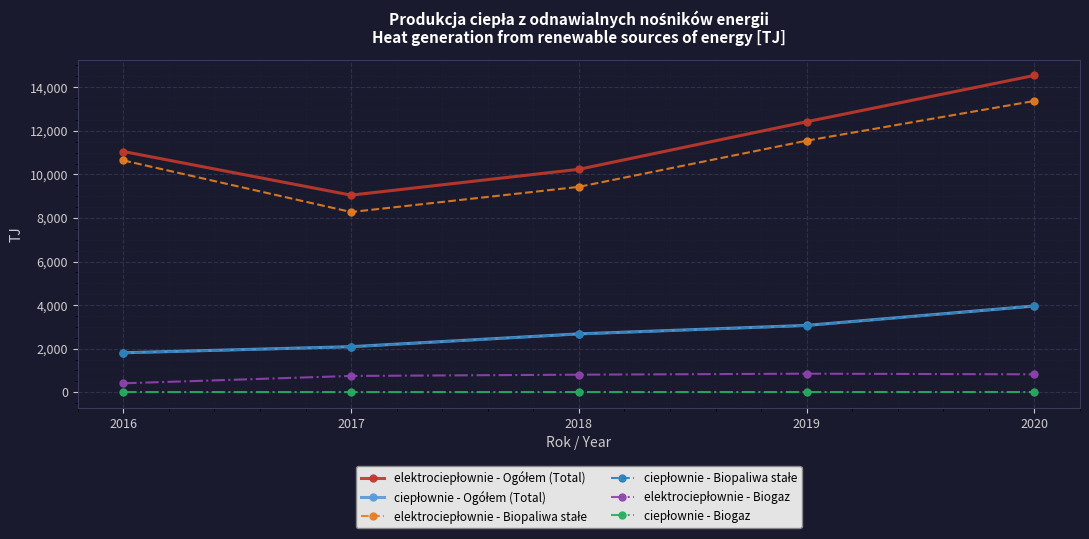

How many distinct data groups are displayed?

6